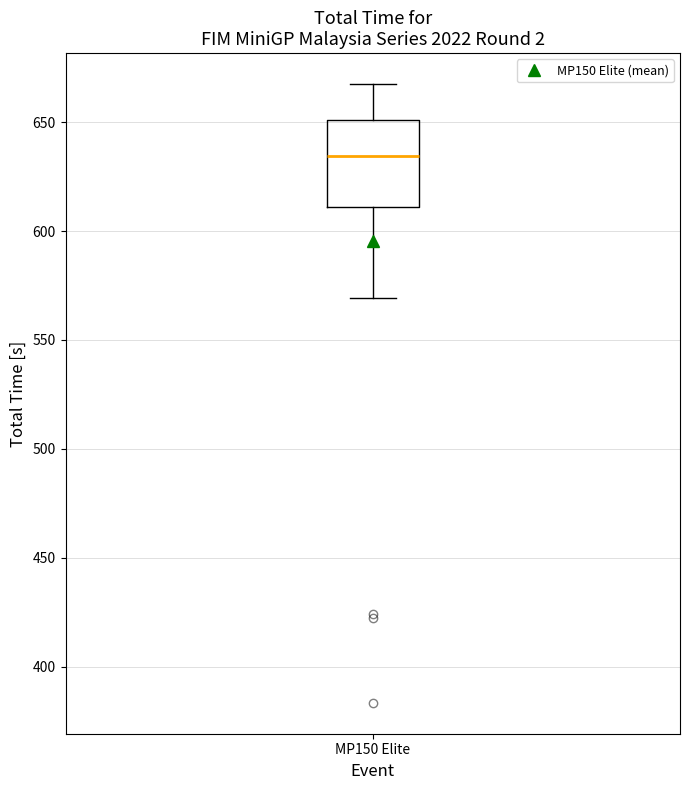

Transcribe this box plot: give where the median line is, the range the box spans, and where the two whiskers end, as read against the y-axis. The values are not printed on the chart, so give them approximately, as read against the axis.

median 635, box 610 to 650, whiskers 570 to 665